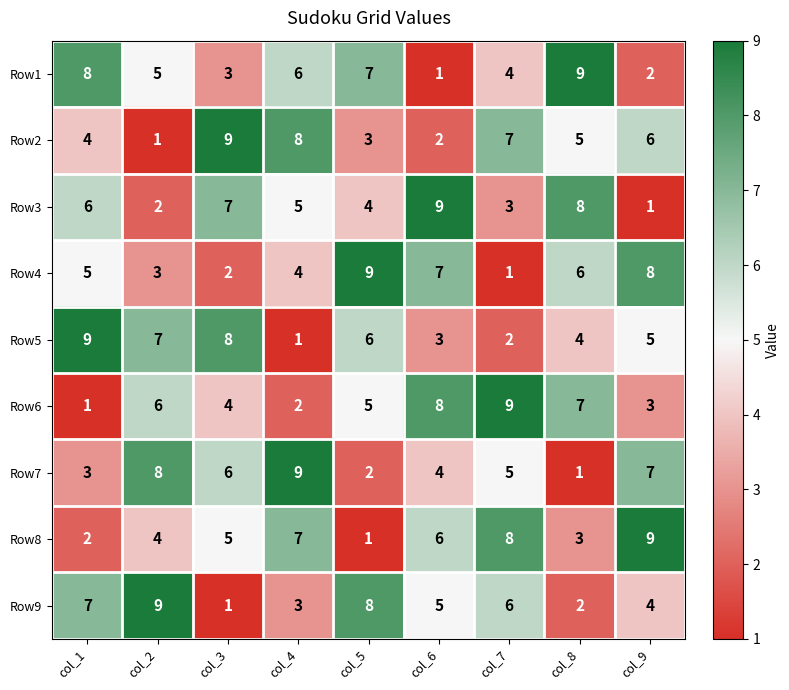

At which label does Row7 first exceed 5?

col_2